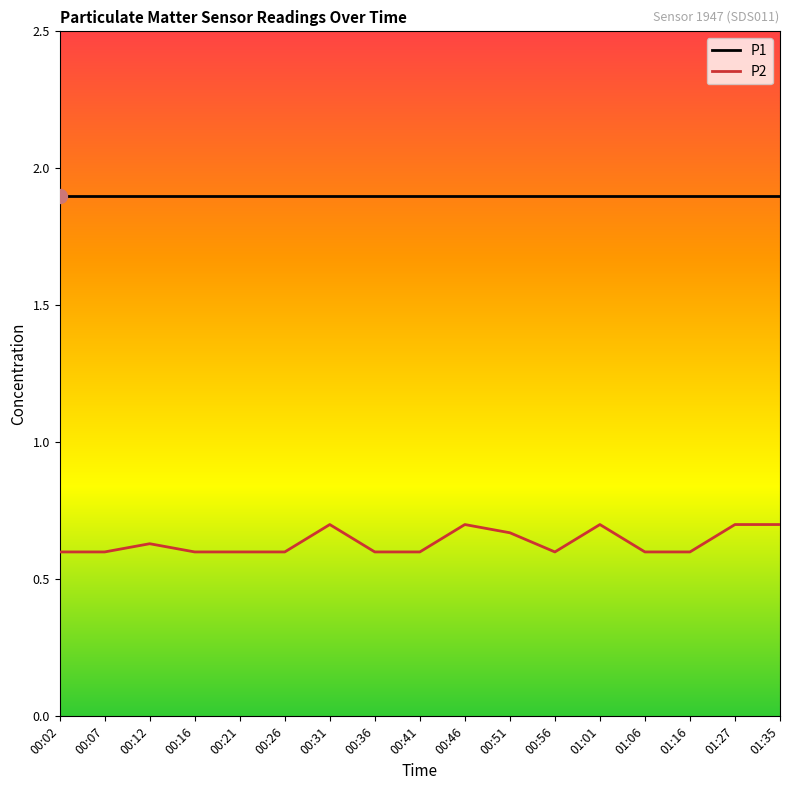

List the series in order of their peak value, highest first.

P1, P2